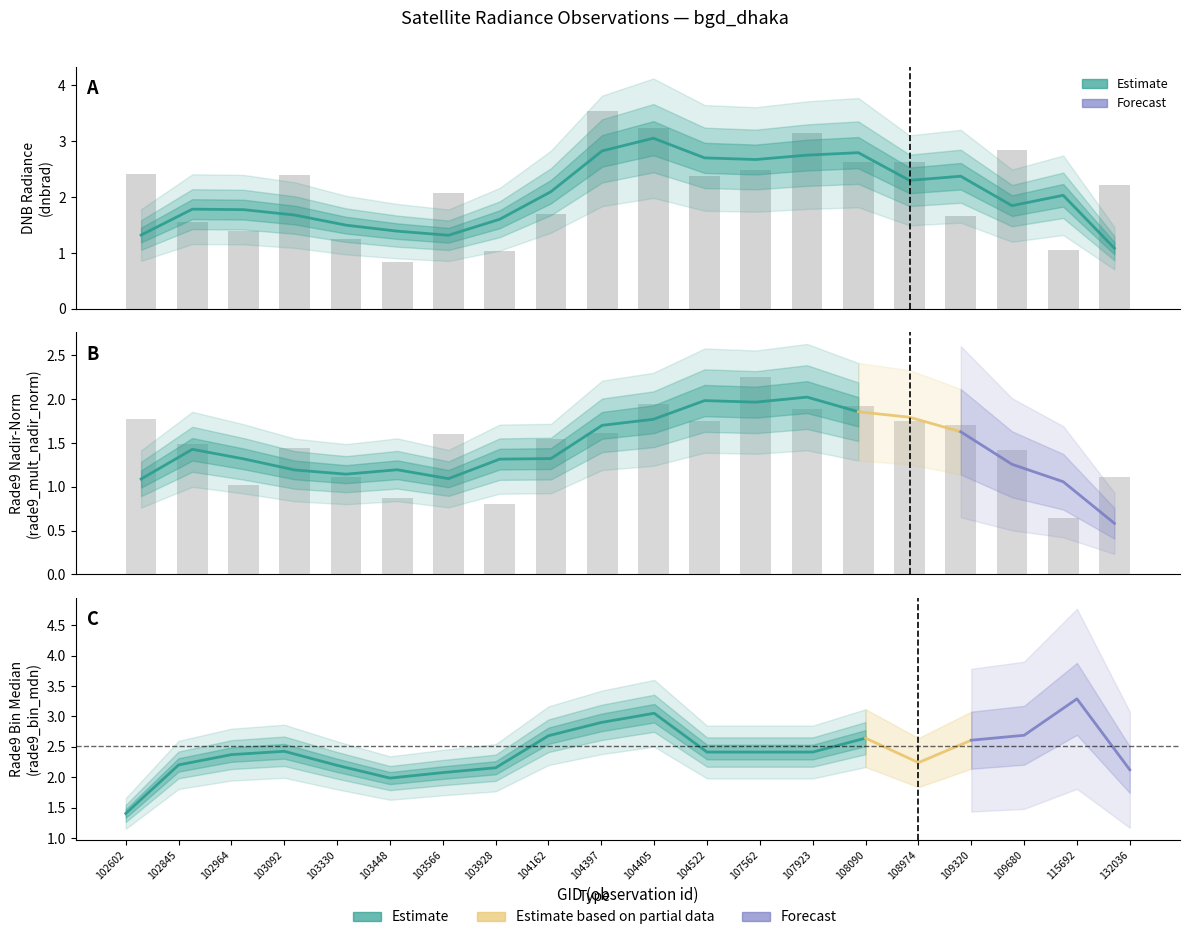

Reading left to right, list all the values displayed in this chart.

dnbrad: 102602=2.4	102845=1.5	102964=1.4	103092=2.4	103330=1.3	103448=0.8	103566=2.1	103928=1.0	104162=1.7	104397=3.6	104405=3.2	104522=2.4	107562=2.5	107923=3.1	108090=2.6	108974=2.6	109320=1.7	109680=2.8	115692=1.0	132036=2.2
rade9_mult_nadir_norm: 102602=1.8	102845=1.5	102964=1.0	103092=1.4	103330=1.1	103448=0.9	103566=1.6	103928=0.8	104162=1.5	104397=1.6	104405=1.9	104522=1.7	107562=2.3	107923=1.9	108090=1.9	108974=1.8	109320=1.7	109680=1.4	115692=0.6	132036=1.1